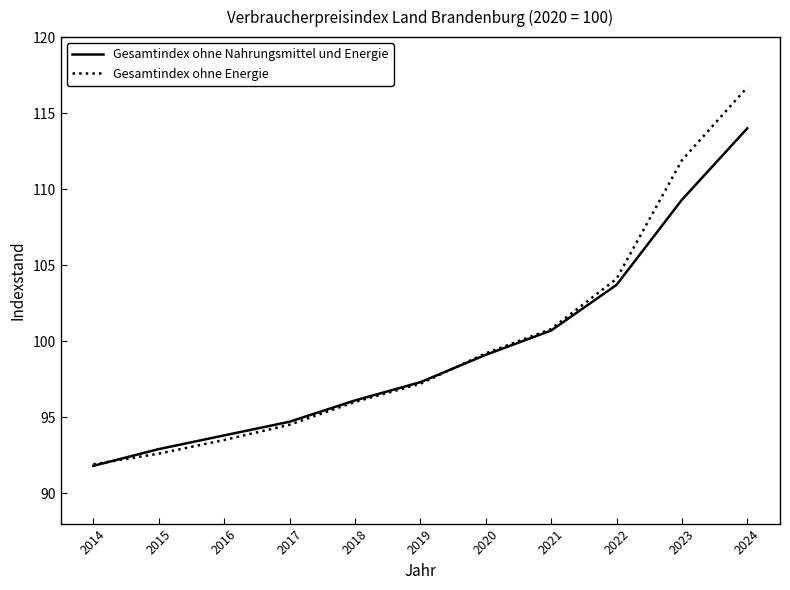

Between 2016 and 2018, which series saw the biggest shift?

Gesamtindex ohne Energie